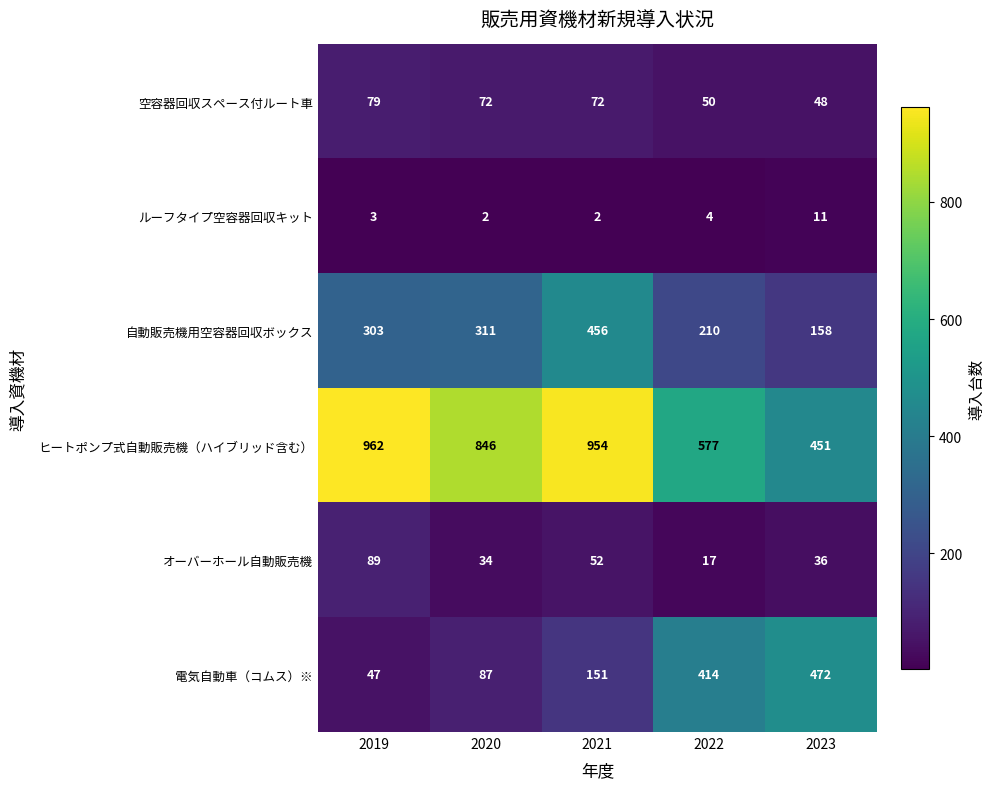

Which series has the widest spread of values?

ヒートポンプ式自動販売機（ハイブリッド含む）